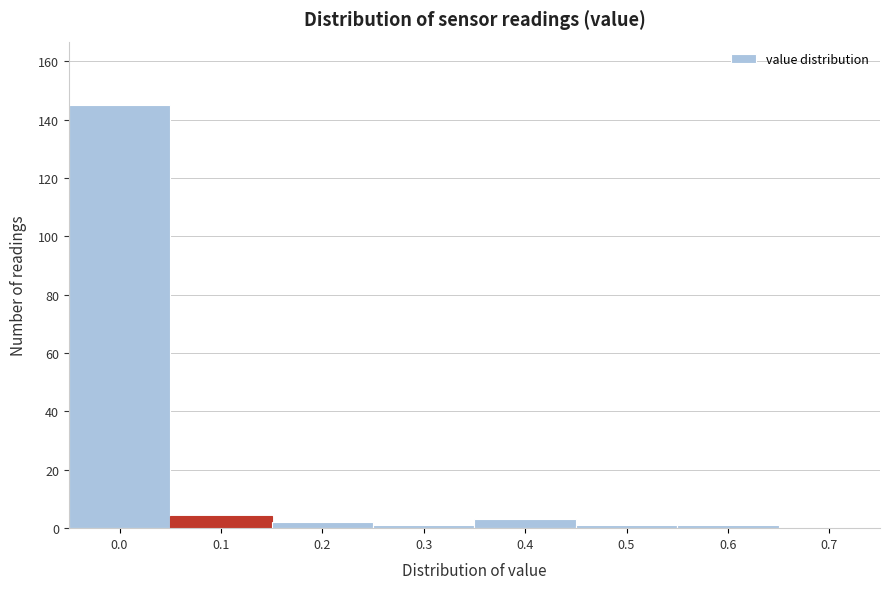

Reading left to right, transcribe all the data shown in this chart.

0.0=145	0.1=4	0.2=2	0.3=1	0.4=3	0.5=1	0.6=1	0.7=0